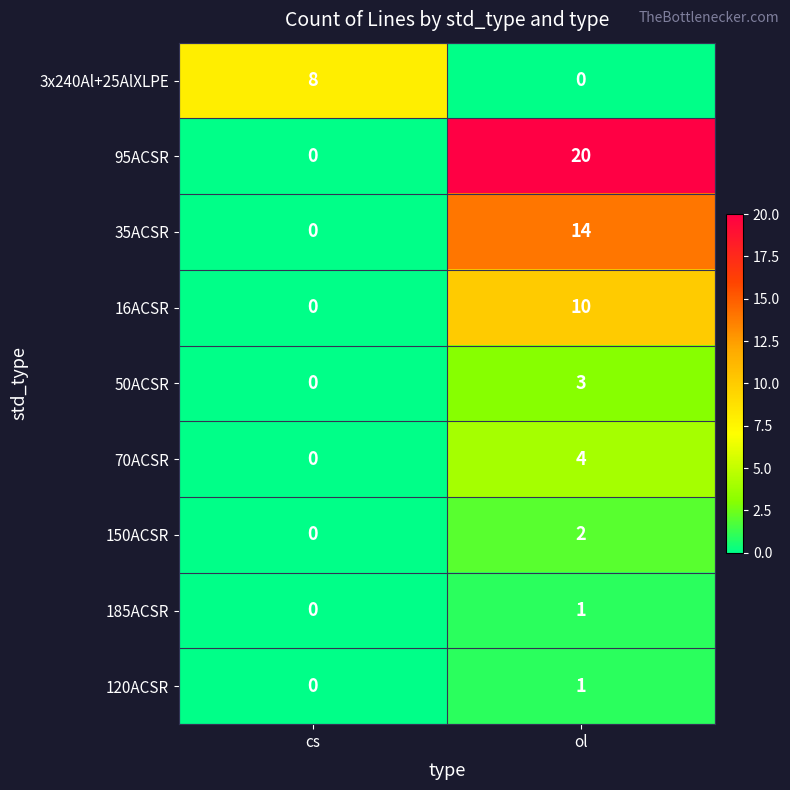

Reading left to right, list all the values displayed in this chart.

3x240Al+25AlXLPE: cs=8	ol=0
95ACSR: cs=0	ol=20
35ACSR: cs=0	ol=14
16ACSR: cs=0	ol=10
50ACSR: cs=0	ol=3
70ACSR: cs=0	ol=4
150ACSR: cs=0	ol=2
185ACSR: cs=0	ol=1
120ACSR: cs=0	ol=1